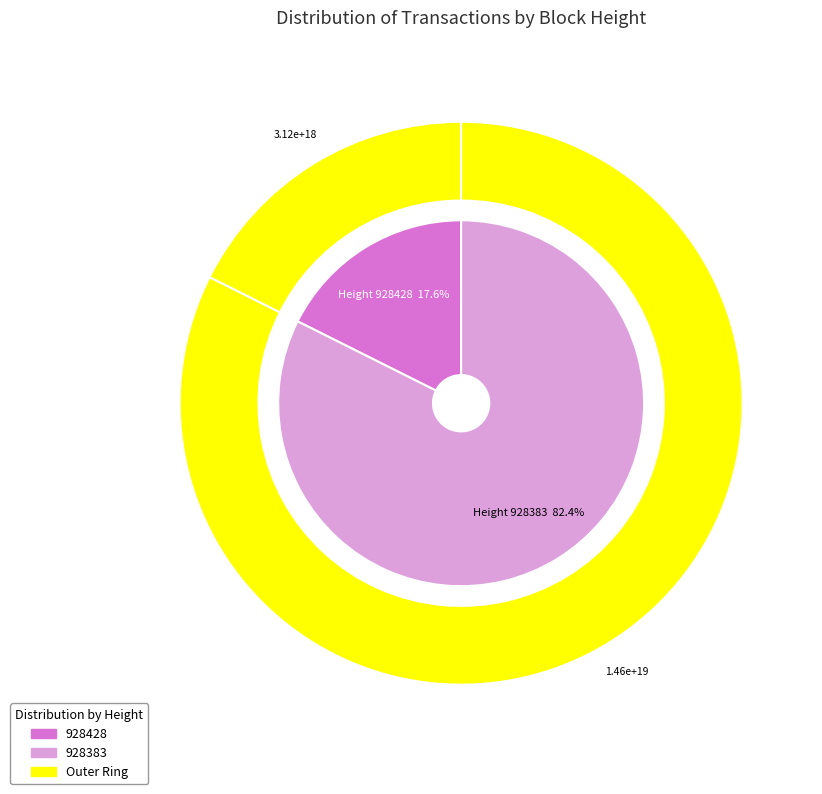

How many segments does this pie chart have?

2